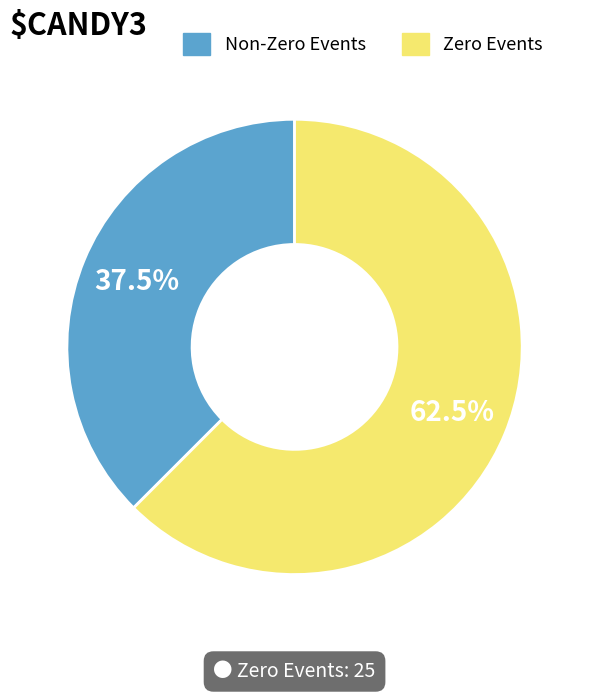

Between Non-Zero Events and Zero Events, which is larger?

Zero Events